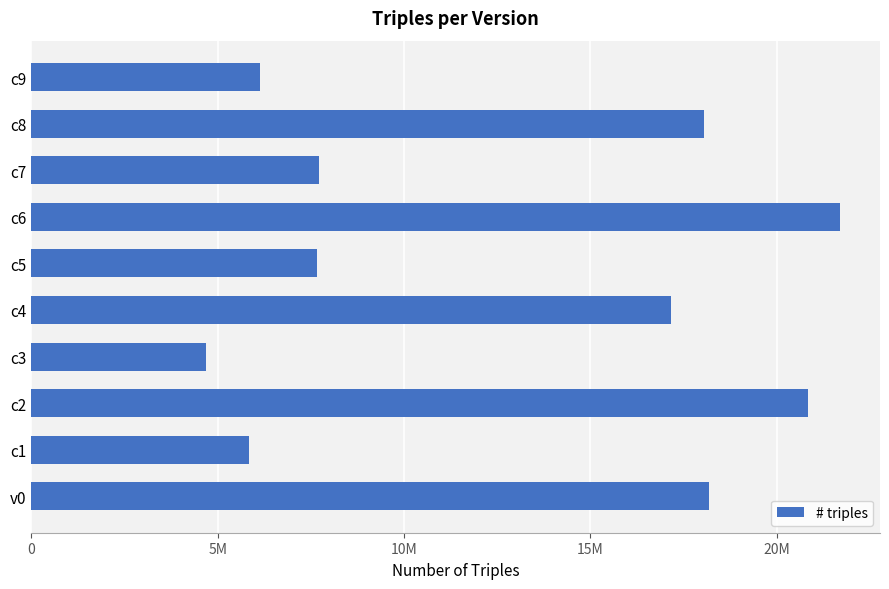

Are the bars horizontal?

Yes